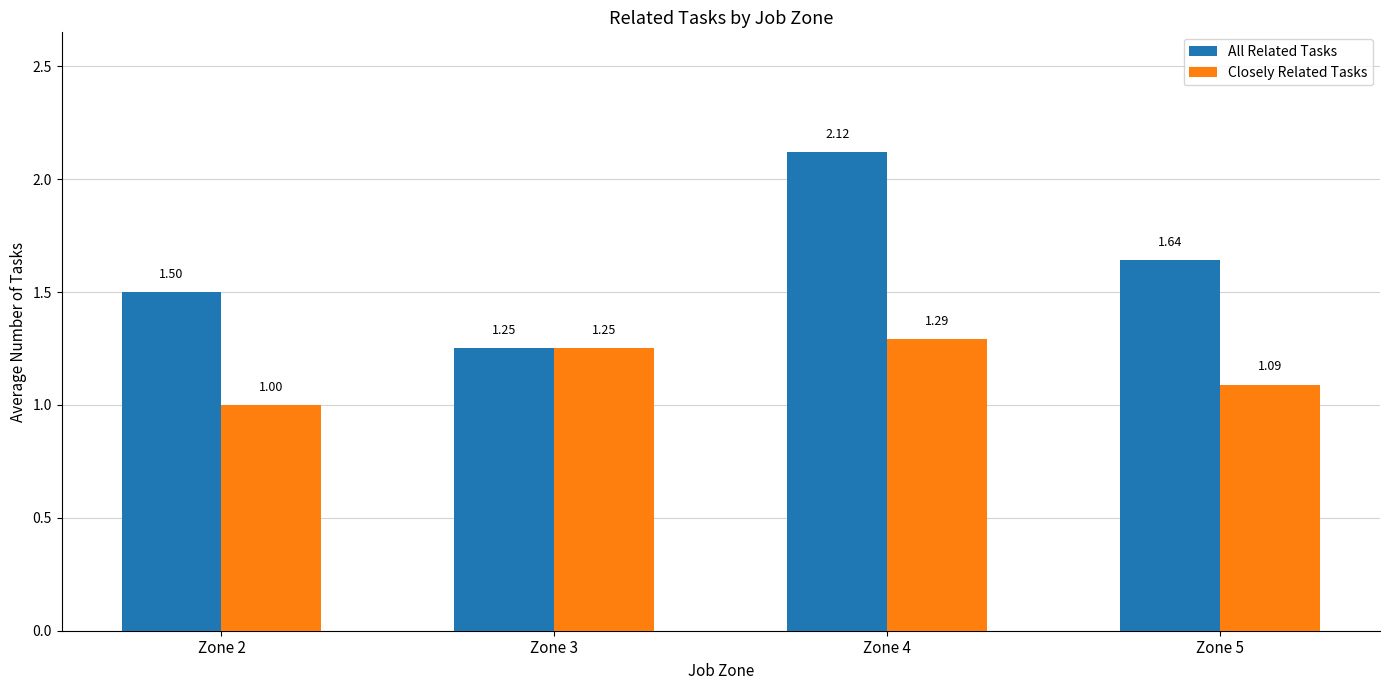

Rank the series by their maximum value, from highest to lowest.

All Related Tasks, Closely Related Tasks